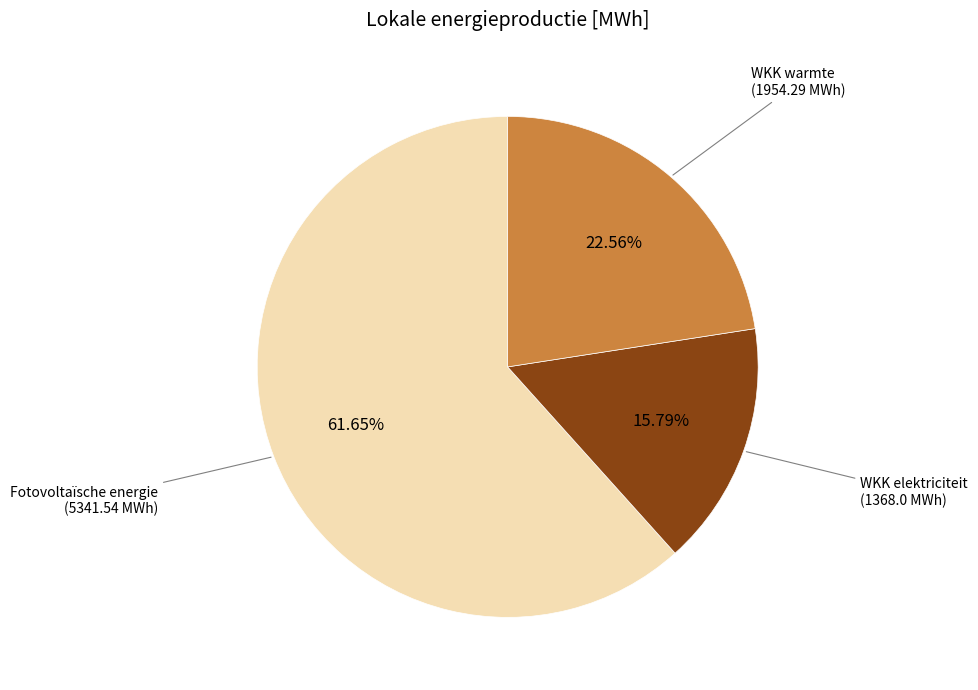

Rank the categories by value from highest to lowest.

Fotovoltaïsche energie, WKK warmte, WKK elektriciteit